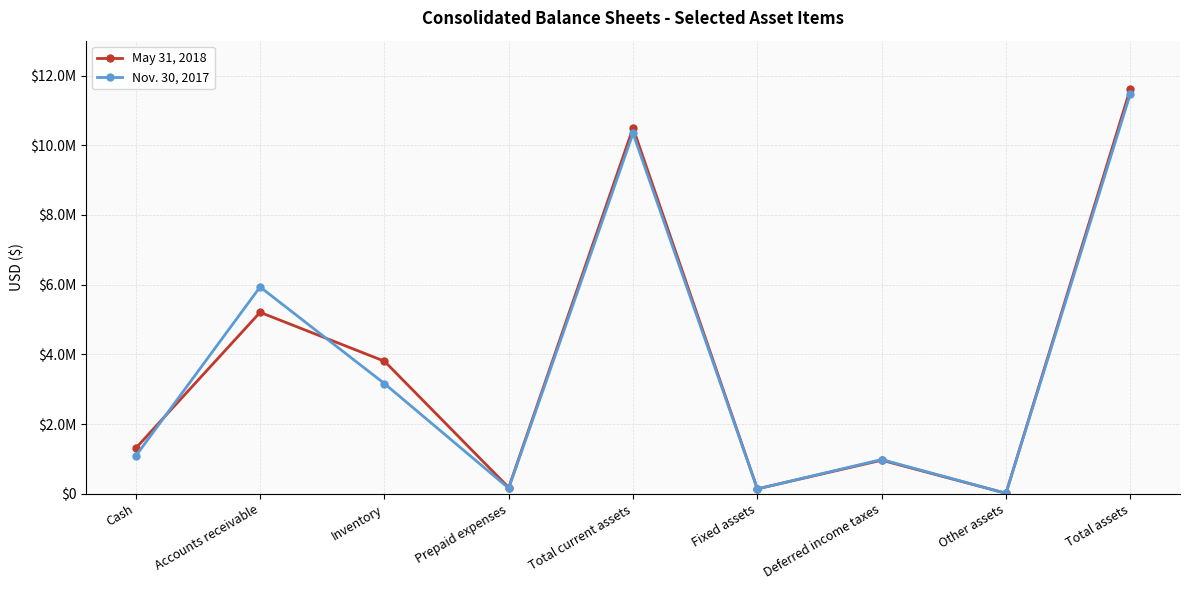

Reading left to right, what are all the values shown in this chart?

May 31, 2018: 1307144	5205771	3803949	178402	10495266	140481	963061	13384	11612192
Nov. 30, 2017: 1086999	5933268	3161587	158869	10340723	138329	982880	13384	11475316